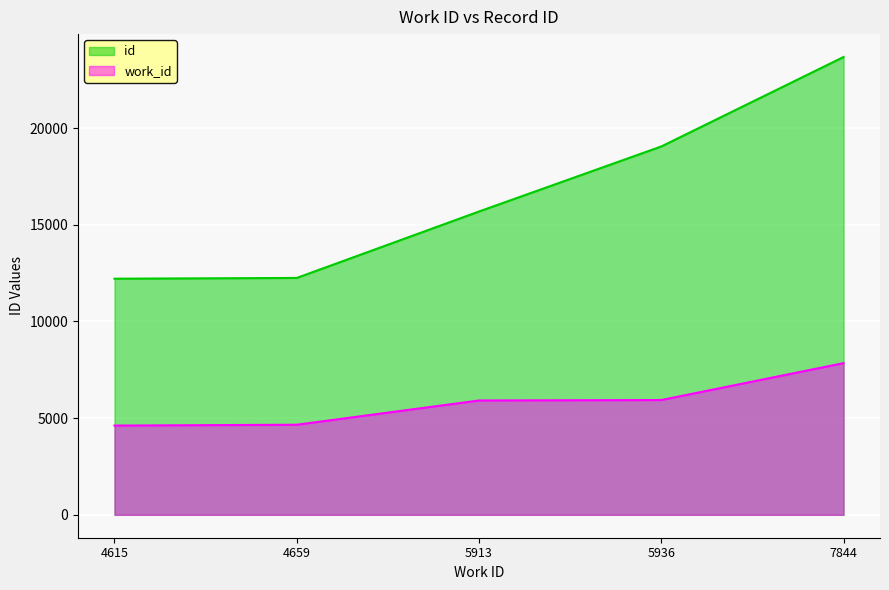

The value of id at 4659 is 6962. True or false?

False